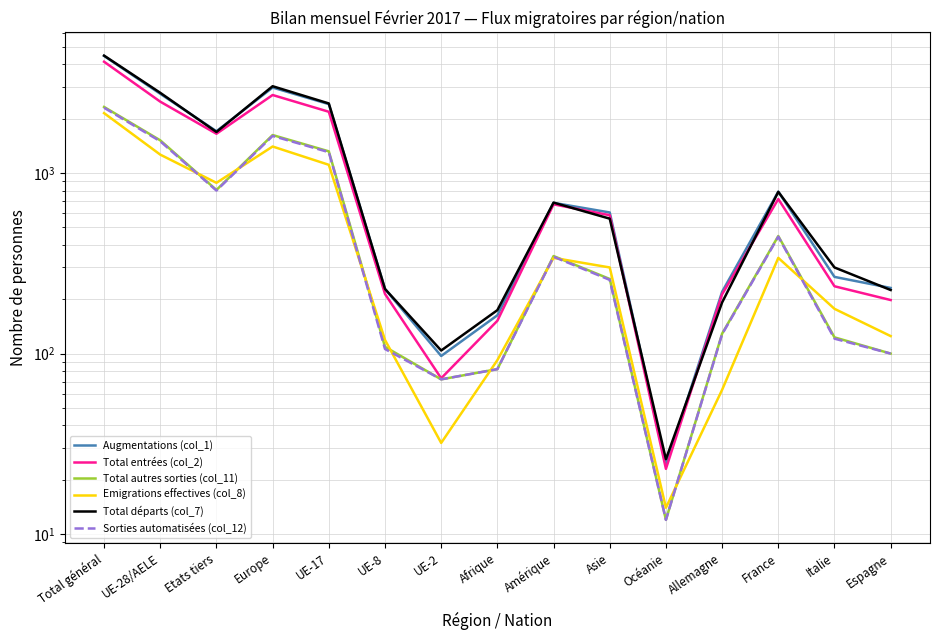

Is it true that Augmentations (col_1) equals 97 at UE-2?

True